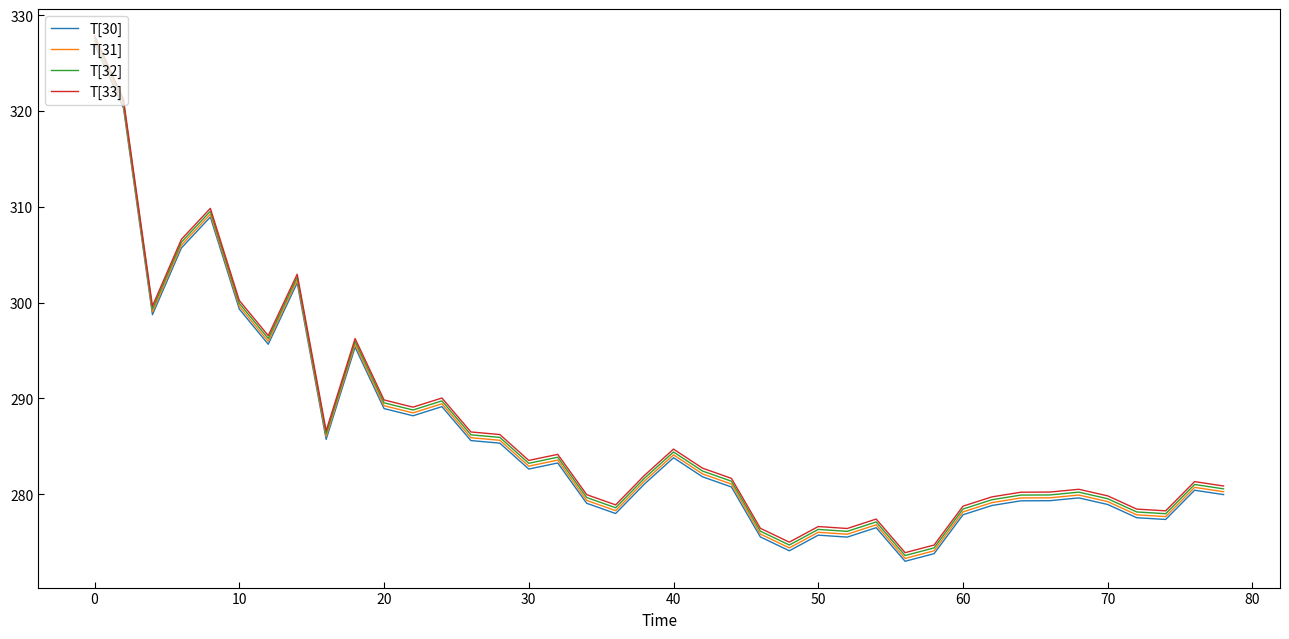

What is the lowest value of the T[32] series?

273.6